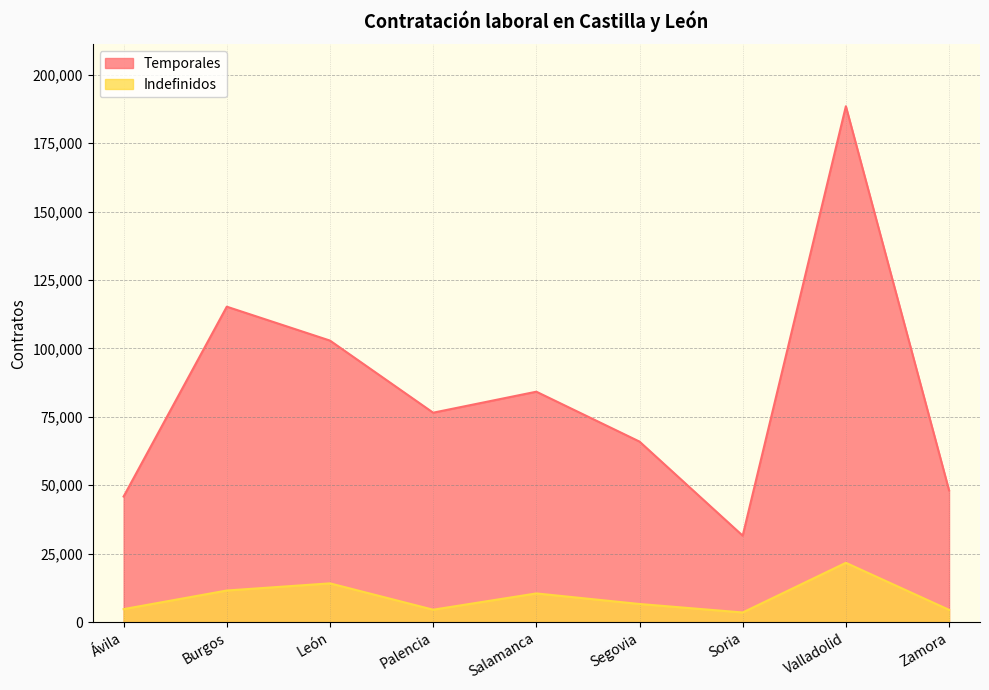

Reading left to right, transcribe all the data shown in this chart.

Temporales: 45886	115250	102864	76516	84187	65957	31576	188486	48141
Indefinidos: 4735	11538	14153	4527	10475	6613	3510	21664	4473